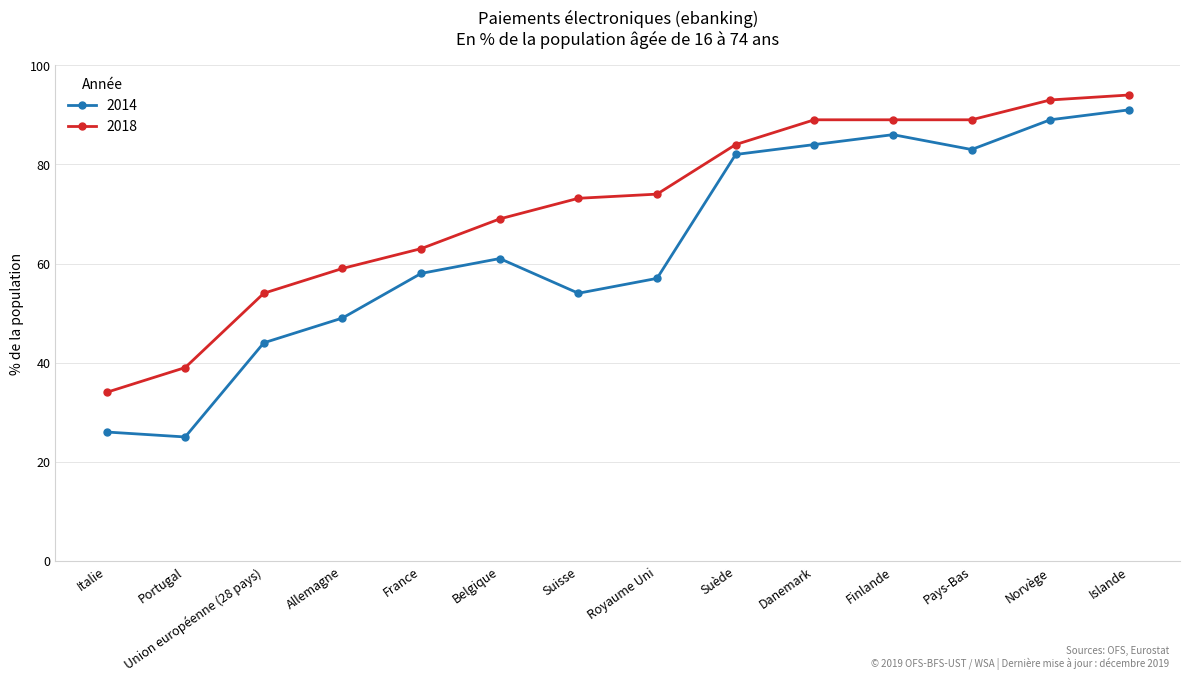

What is the sum of all 2018 values?

1003.2